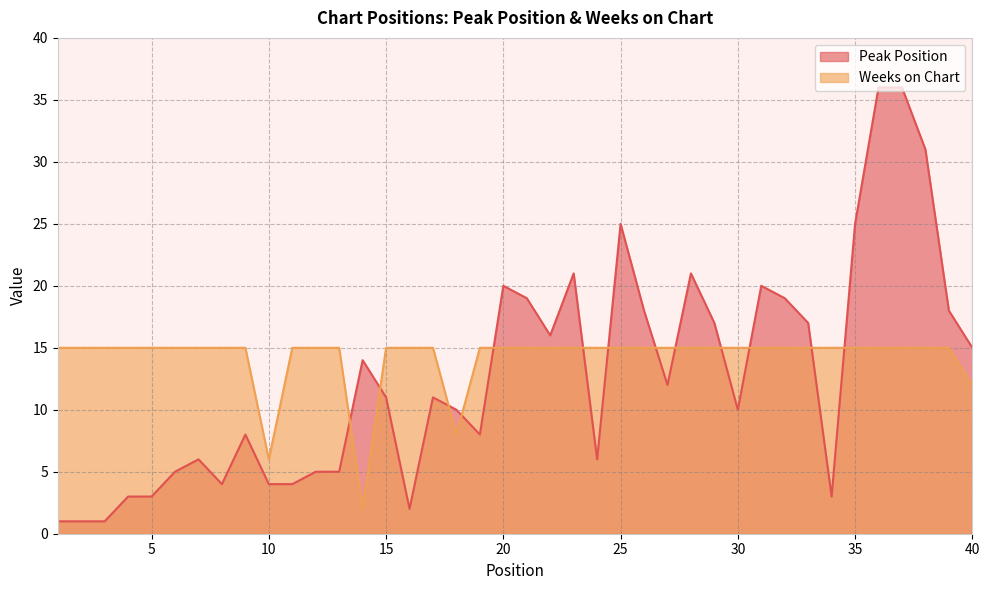

Where does the Peak Position series first go above 11?

14